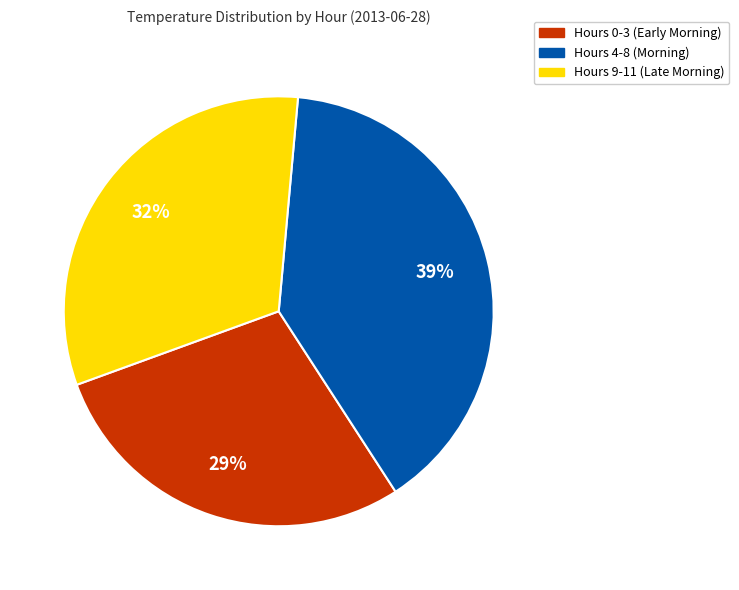

Is there a majority slice in this chart?

No